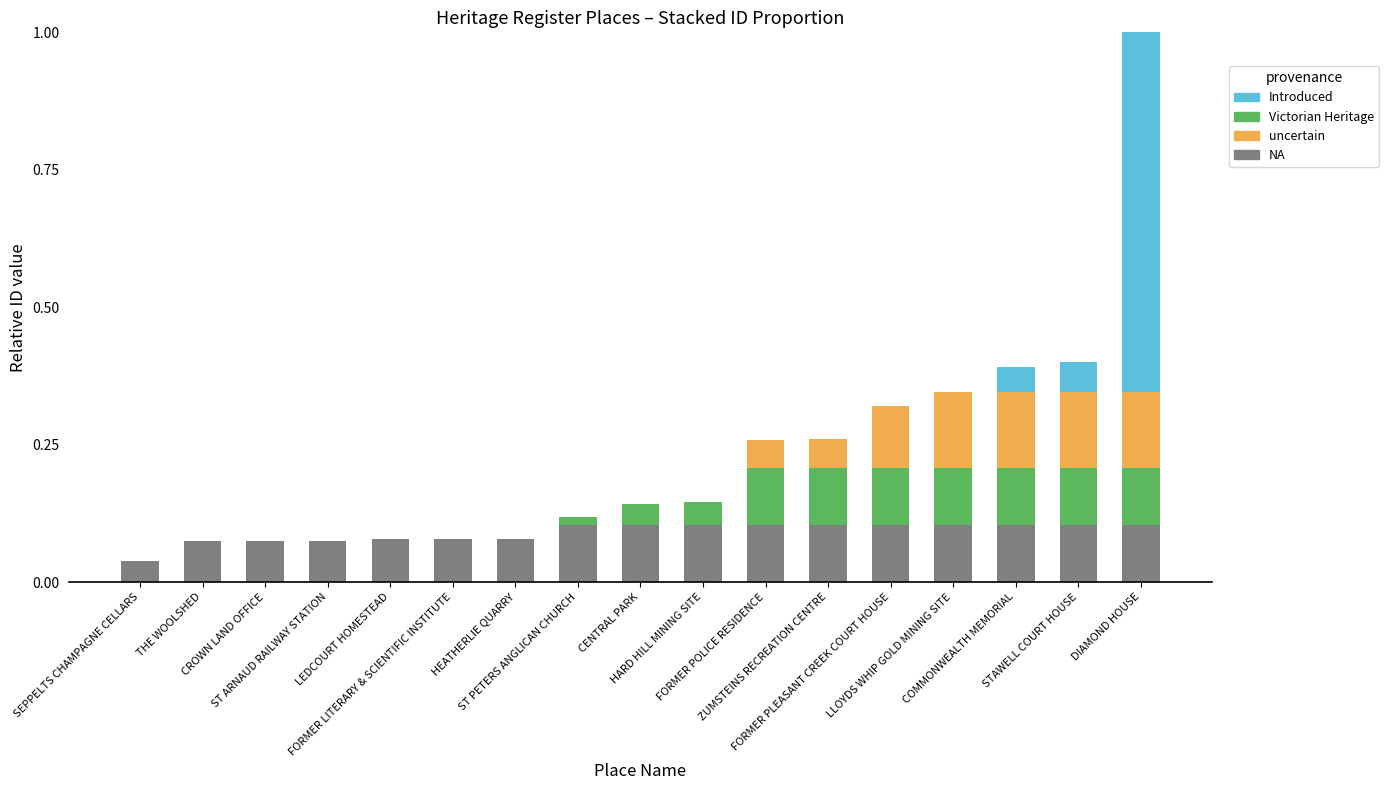

How many series are shown in this chart?

4